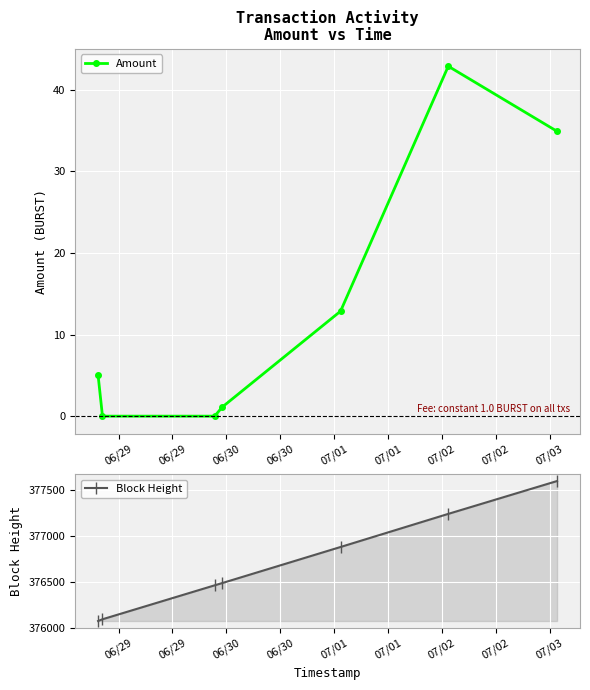

What is the value of the Amount point at the 6th from the left?

42.9